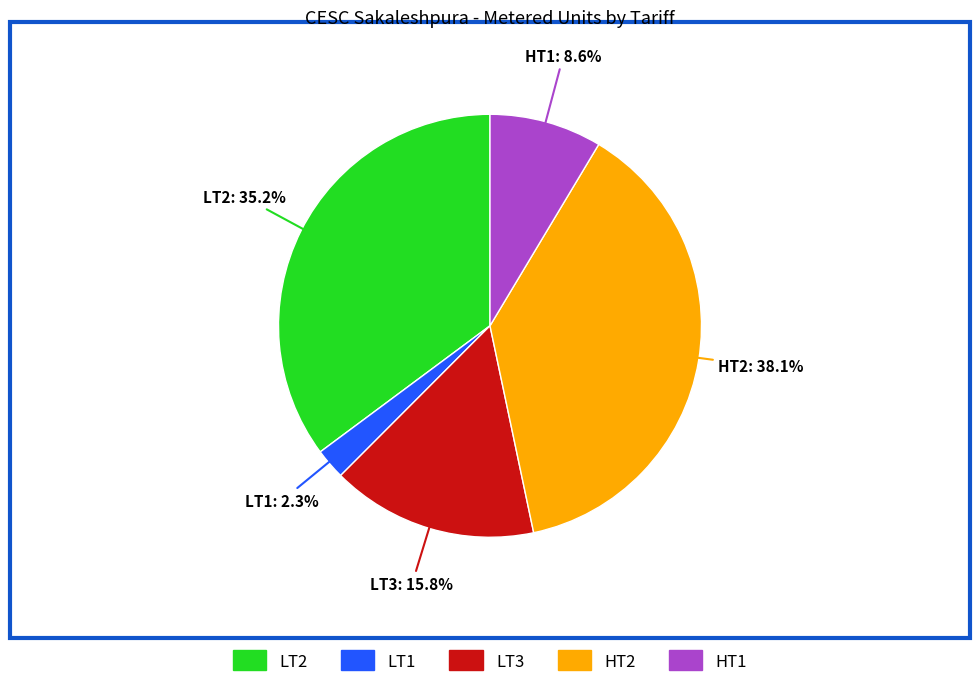

How many slices are in this pie chart?

5